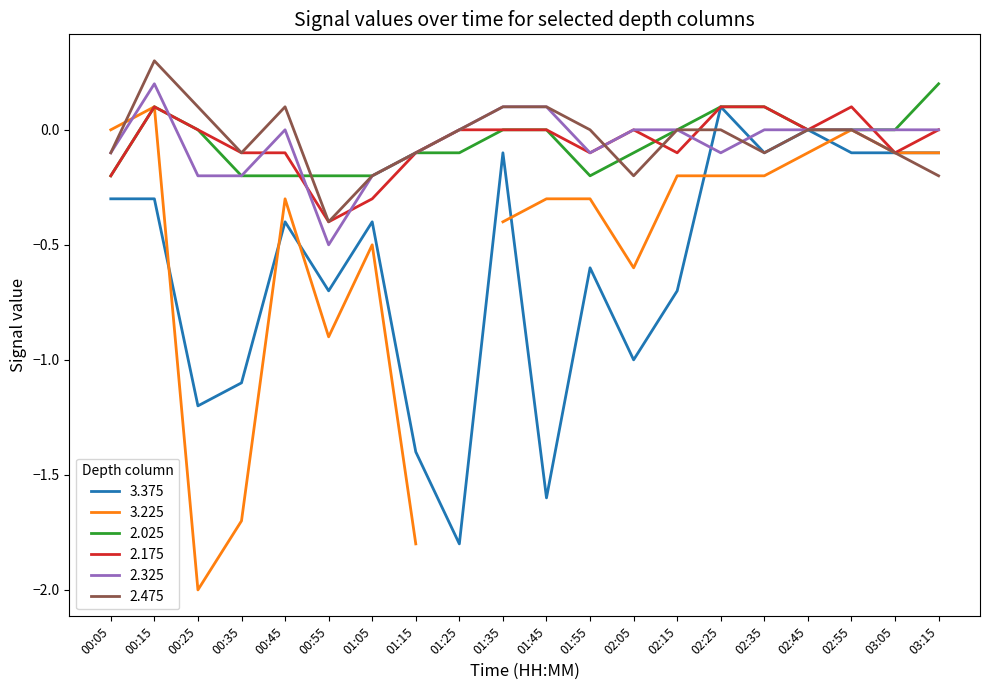

At which label does 2.325 reach its minimum?

00:55